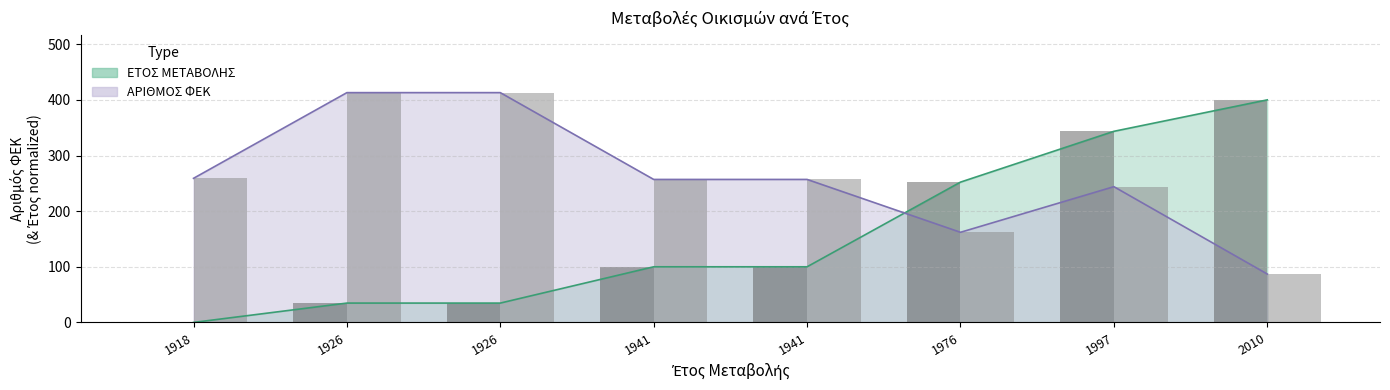

Reading left to right, transcribe all the data shown in this chart.

ΕΤΟΣ ΜΕΤΑΒΟΛΗΣ: 1918=0.0	1926=34.8	1926=34.8	1941=100.0	1941=100.0	1976=252.2	1997=343.5	2010=400.0
ΑΡΙΘΜΟΣ ΦΕΚ: 1918=259.0	1926=413.0	1926=413.0	1941=257.0	1941=257.0	1976=162.0	1997=244.0	2010=87.0